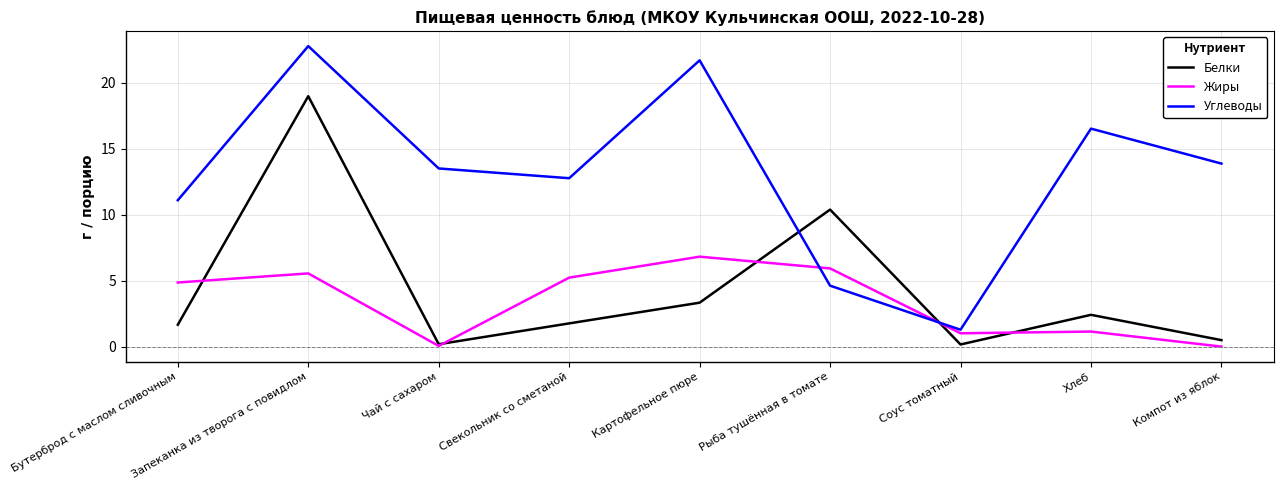

Which series ends up on top after the final intersection of Углеводы and Жиры?

Углеводы